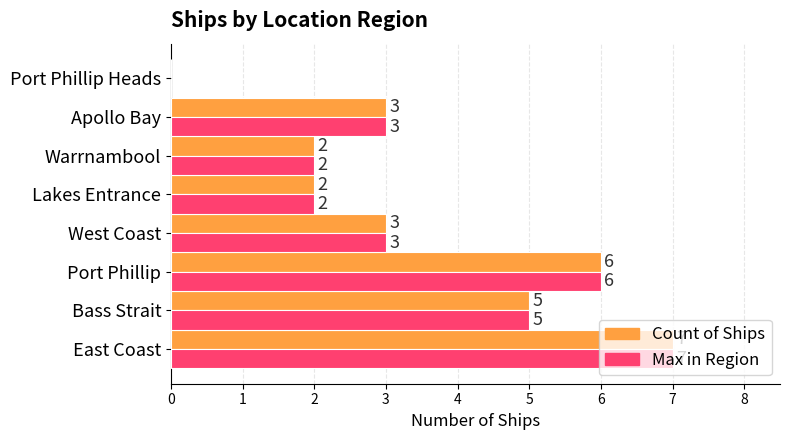

What are all the series names shown in the legend?

Count of Ships, Max in Region